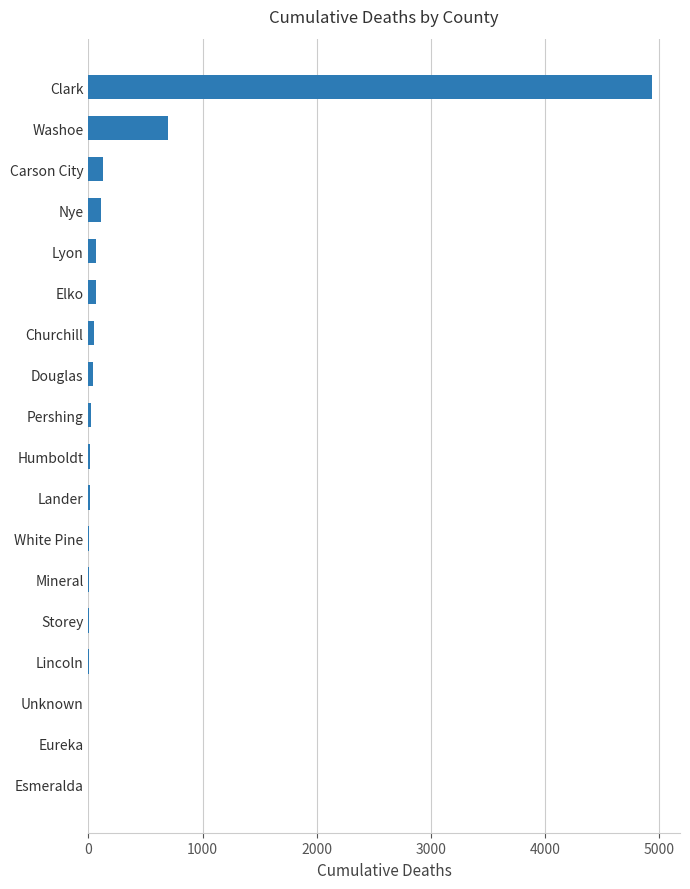

What is the sum of all values?

6160